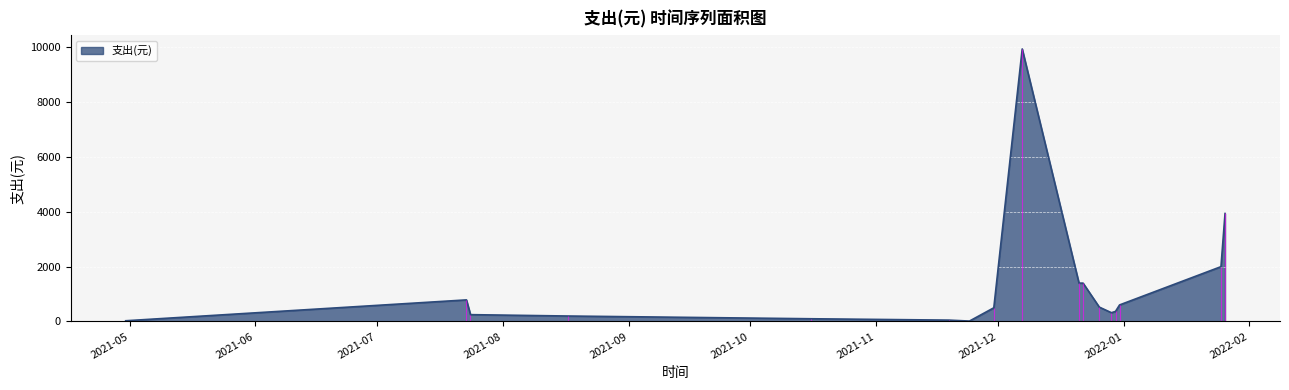

What is the approximate value at 2021-10-16?

100.0